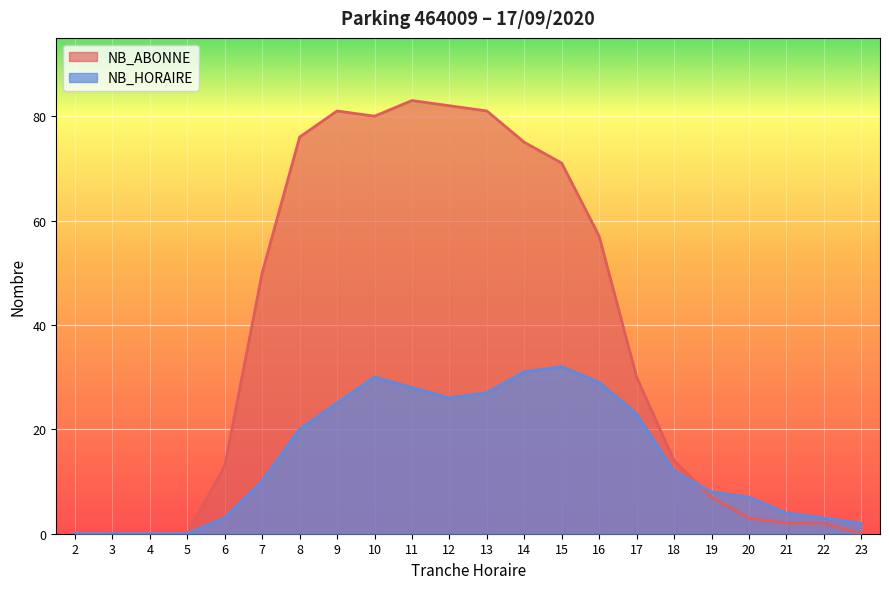

What is the difference between the NB_HORAIRE values at 8 and 16?

9